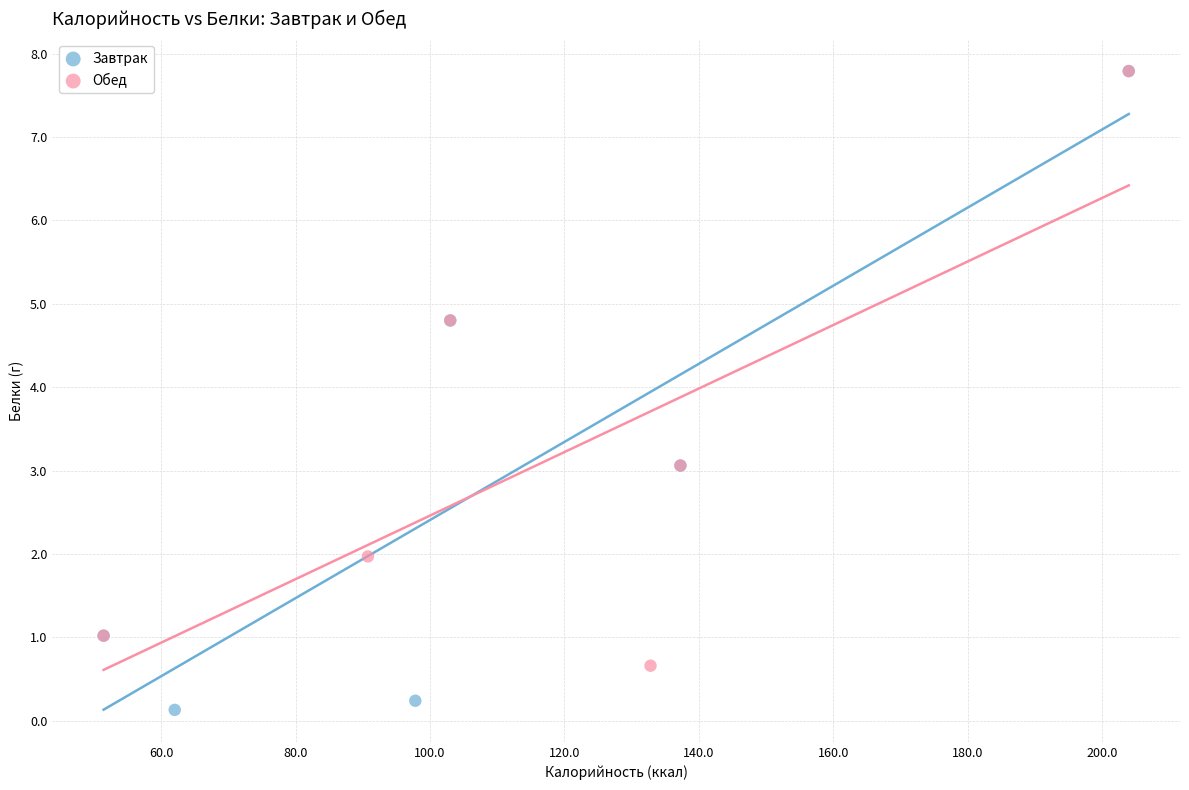

What are all the series names shown in the legend?

Завтрак, Обед